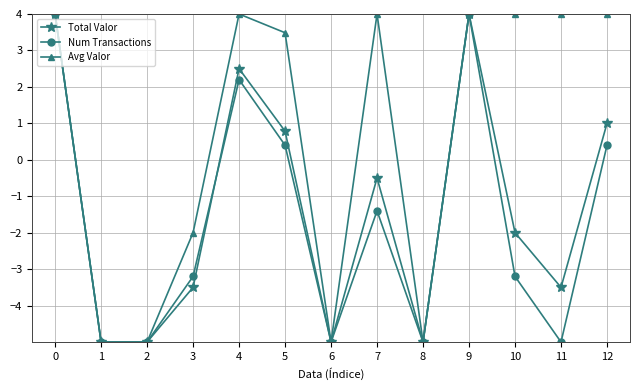

What is the difference between the Total Valor values at 9 and 1?

9.0